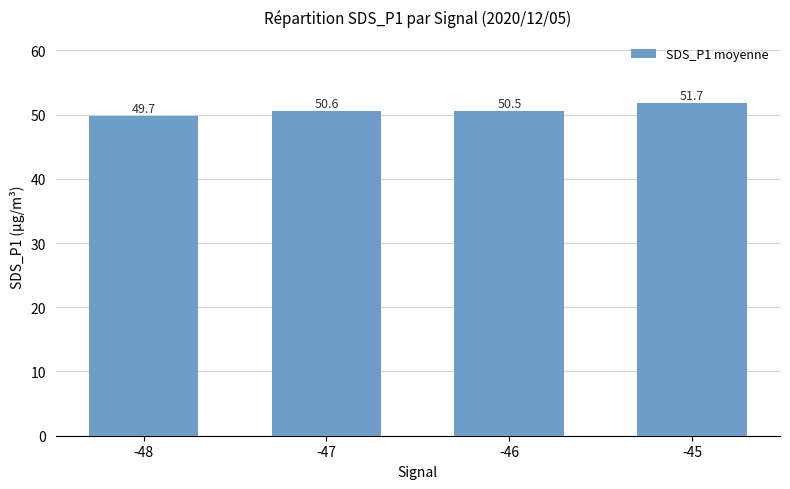

Between -48 and -46, which is larger?

-46